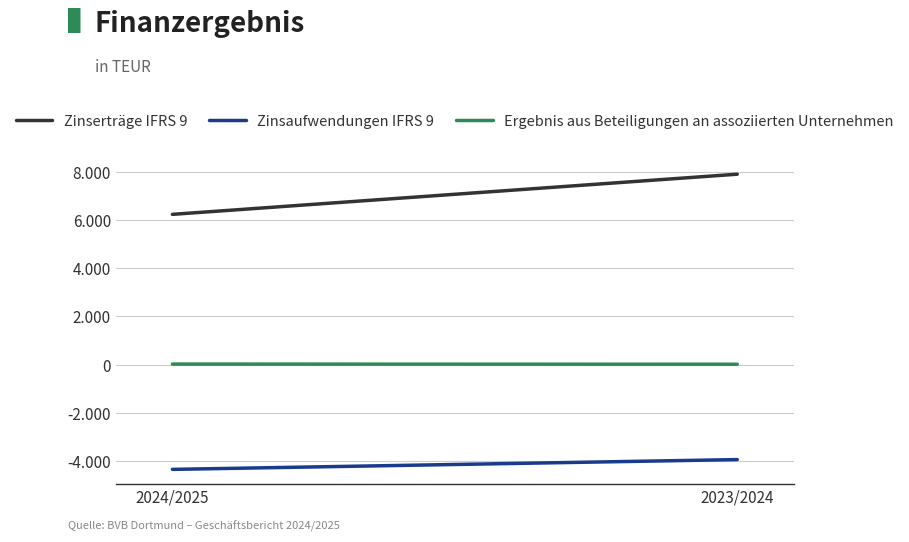

What is the label of the 1st point from the right?

2023/2024